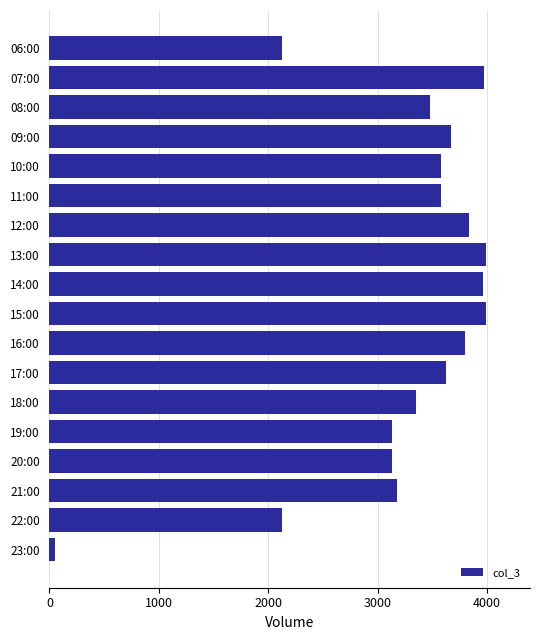

What is the ratio of the value at 16:00 to the value at 20:00?

1.2